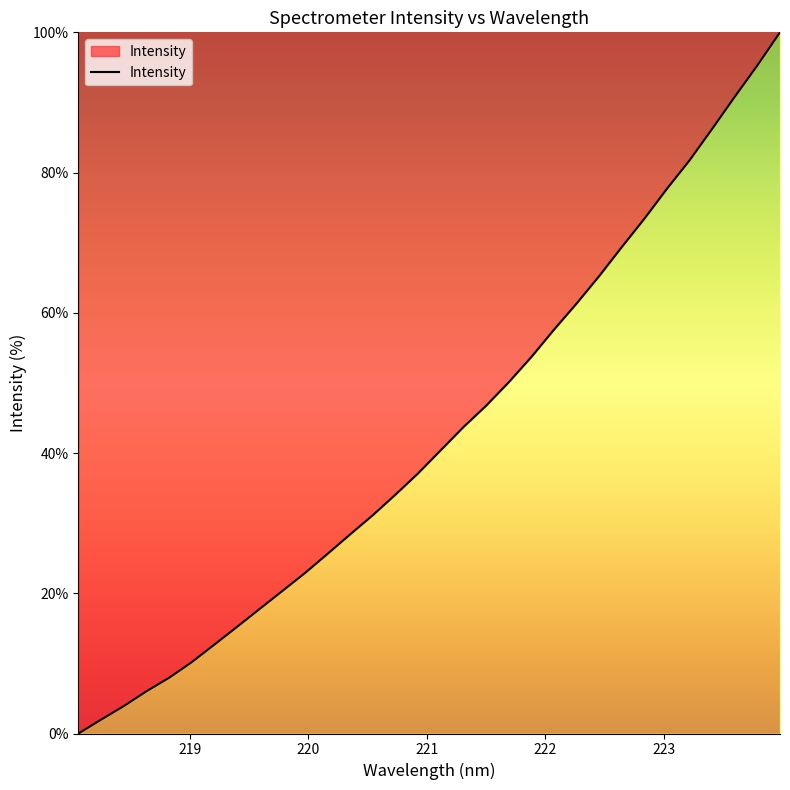

What is the maximum value shown in the chart?

100.0